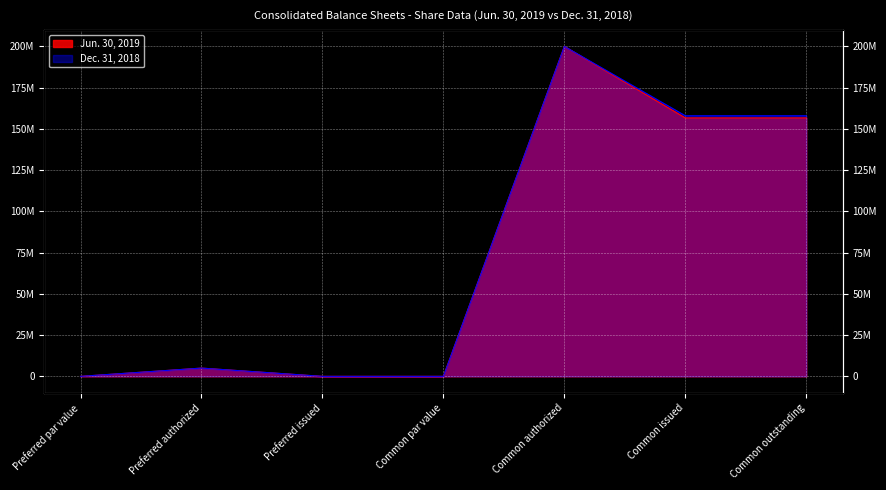

What position from the left is Common outstanding?

7